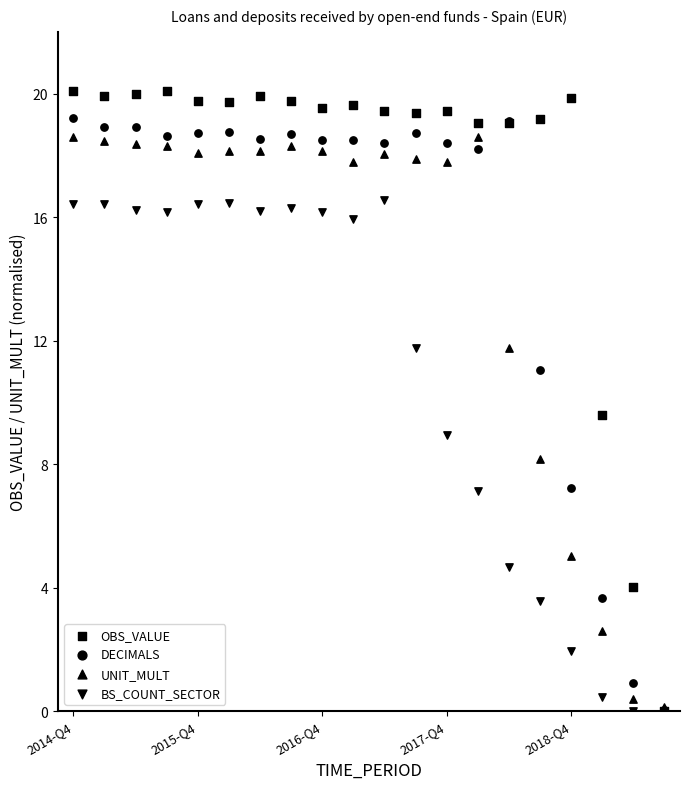

Which series contains the highest Y value?

OBS_VALUE